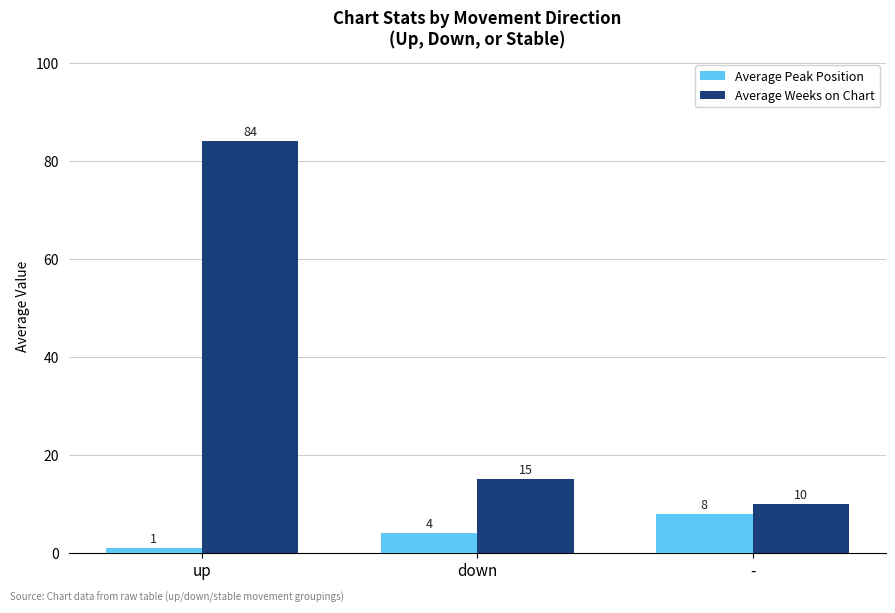

How many bars are there in each group?

2